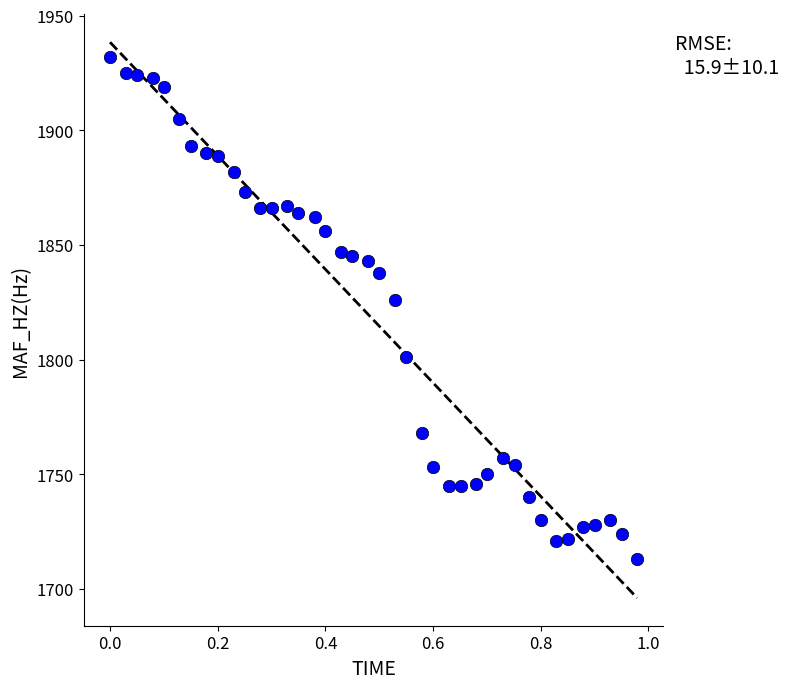

What is the range of Y values (max minus min)?

219